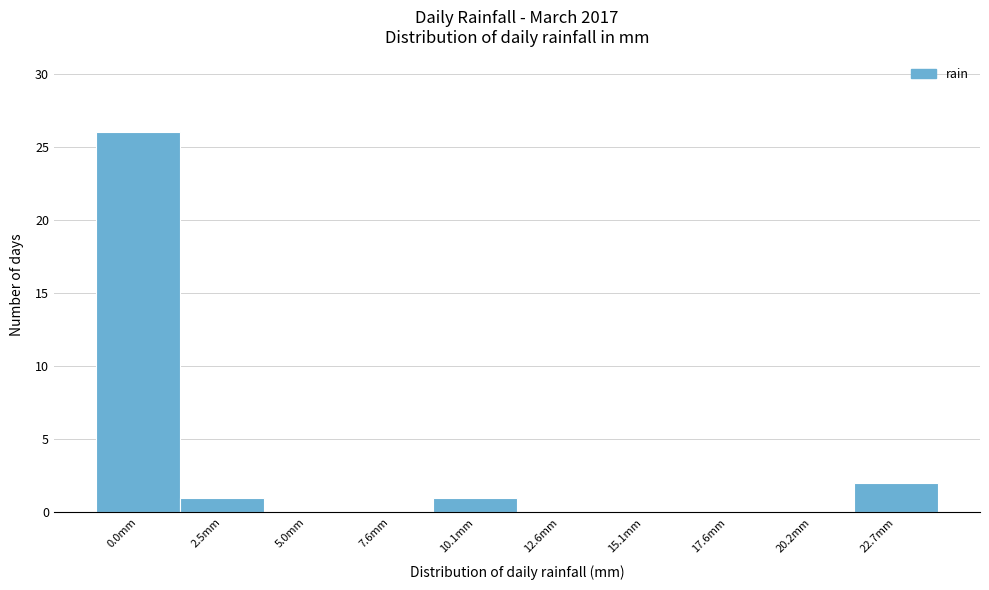

Reading left to right, extract all data points from this chart.

0.0mm=26	2.5mm=1	5.0mm=0	7.6mm=0	10.1mm=1	12.6mm=0	15.1mm=0	17.6mm=0	20.2mm=0	22.7mm=2